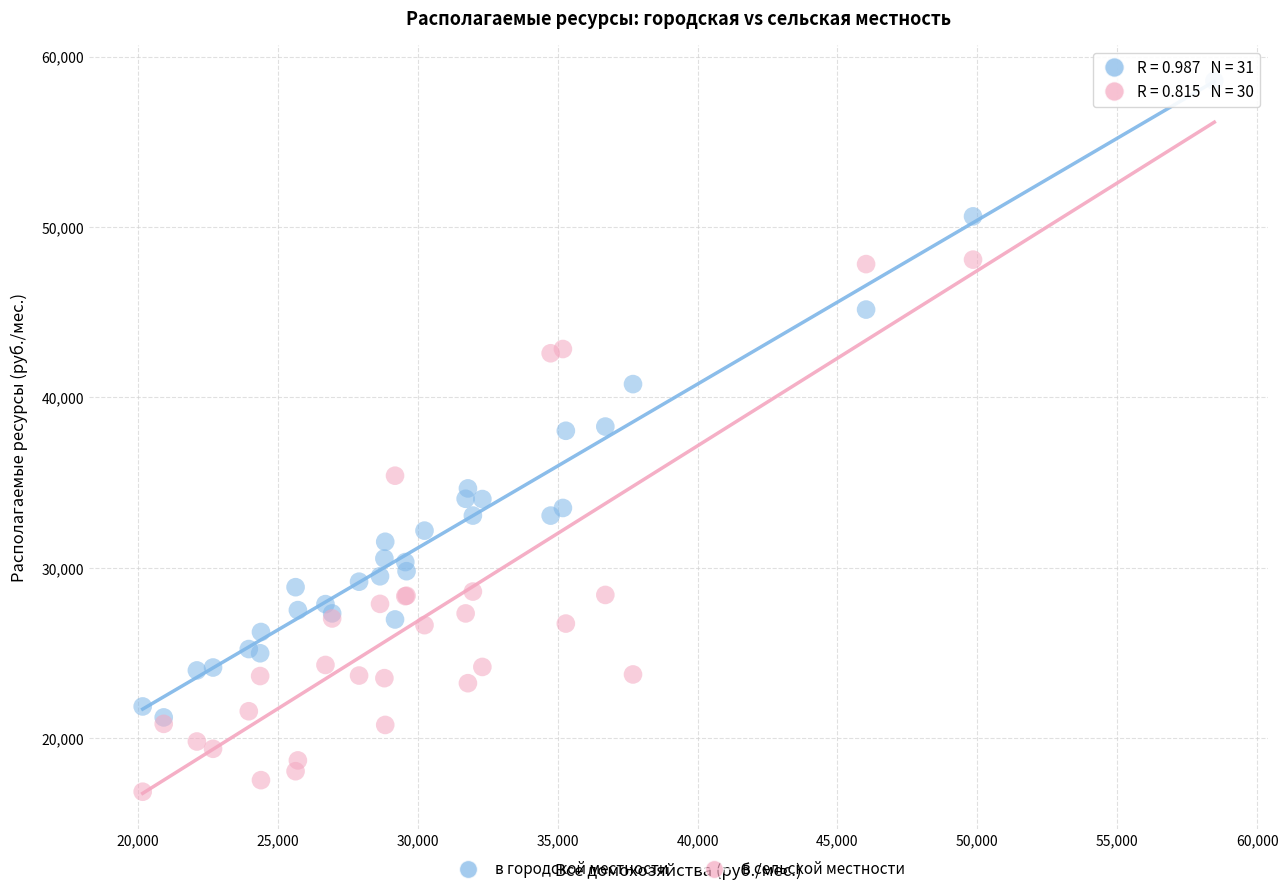

Which series has the widest spread of Y values?

в городской местности